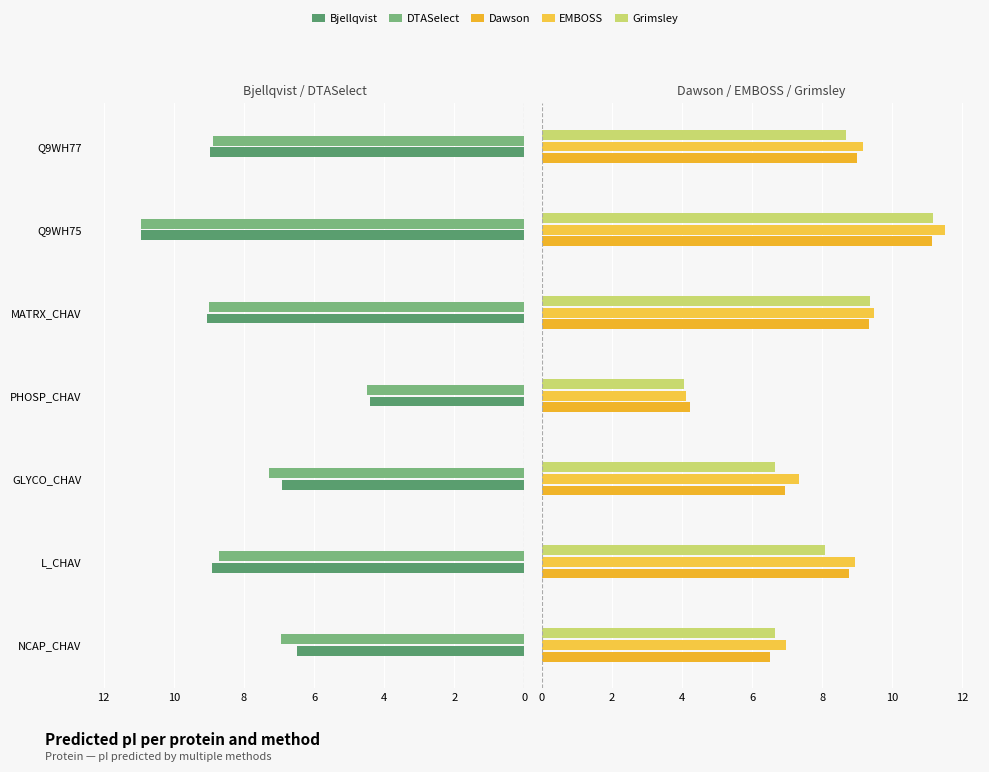

What is the value of the Dawson bar at the 2nd from the left?

8.8